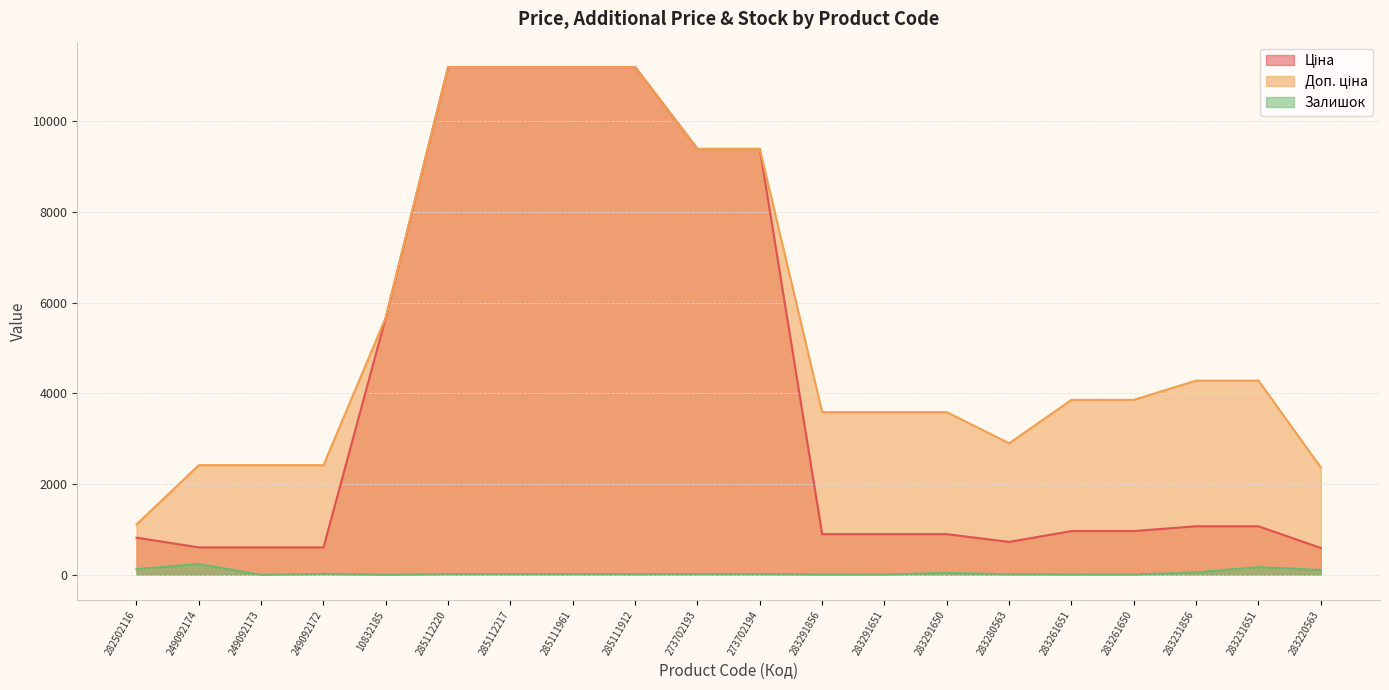

True or false: Залишок has a value of 12.4 at 283291856.

False